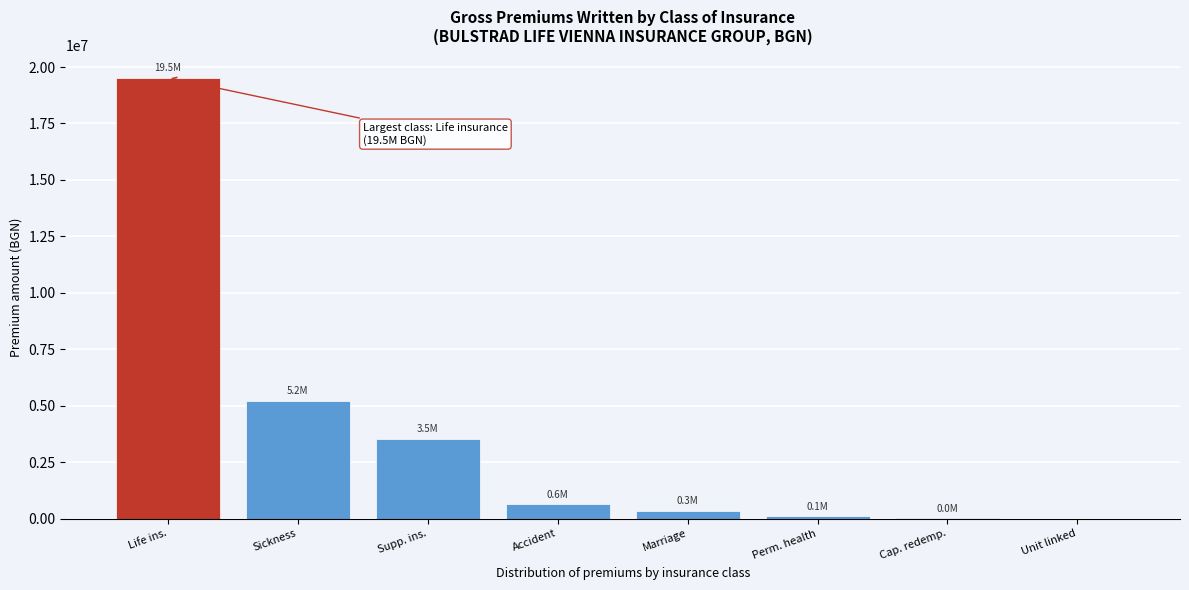

Which has a higher value, Accident or Sickness?

Sickness